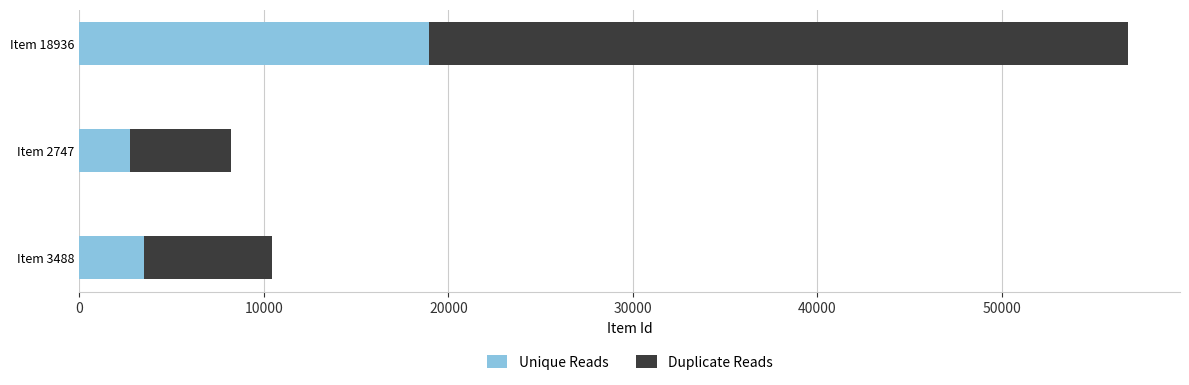

True or false: Unique Reads has a value of 4736 at Item 2747.

False